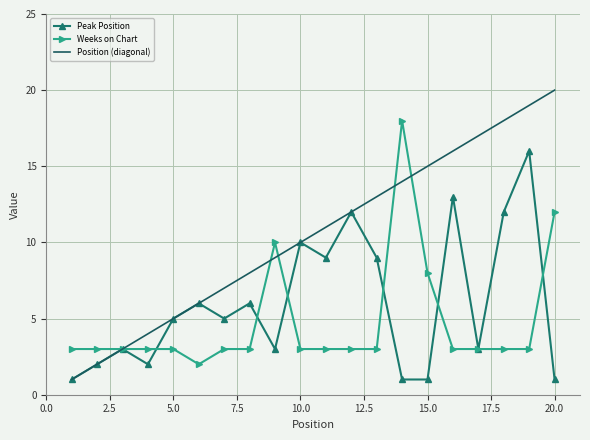

How many interior local peaks does the Peak Position series have?

7